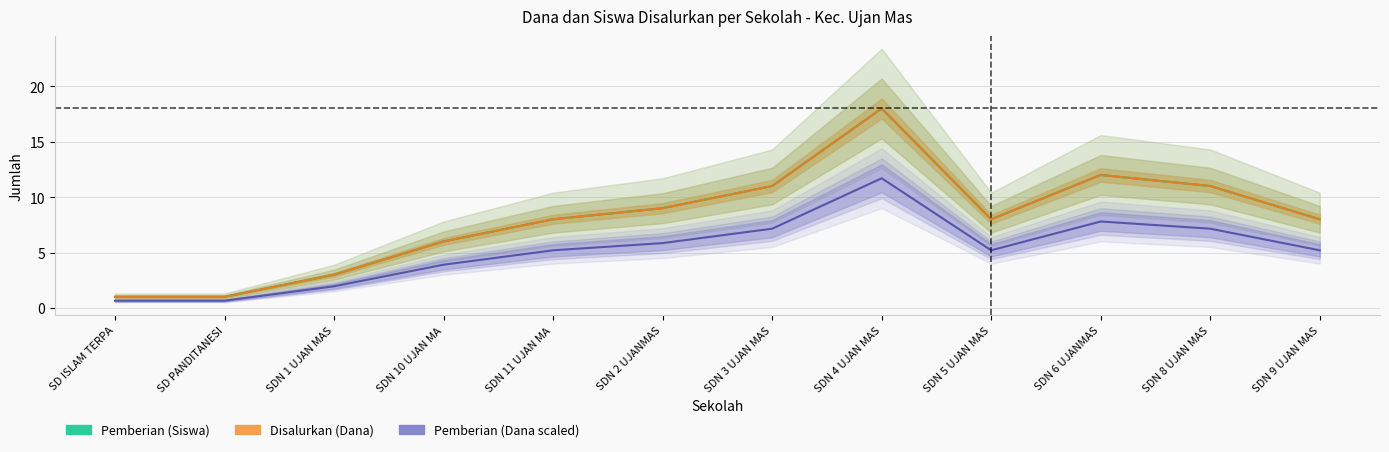

How many values in the Pemberian (Dana, ×225rb IDR) series exceed 5?

8